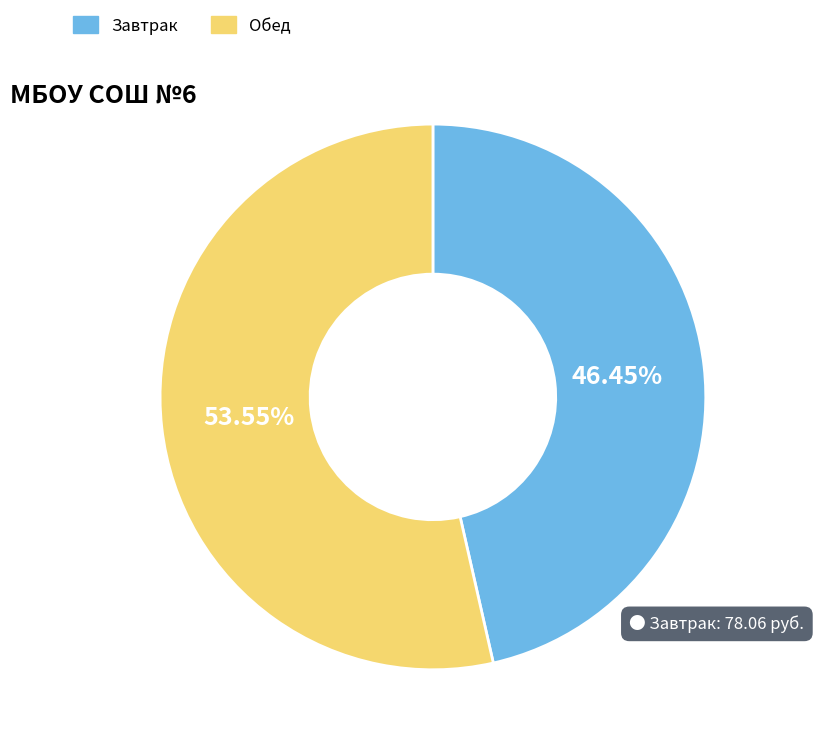

Count the number of slices in the pie.

2